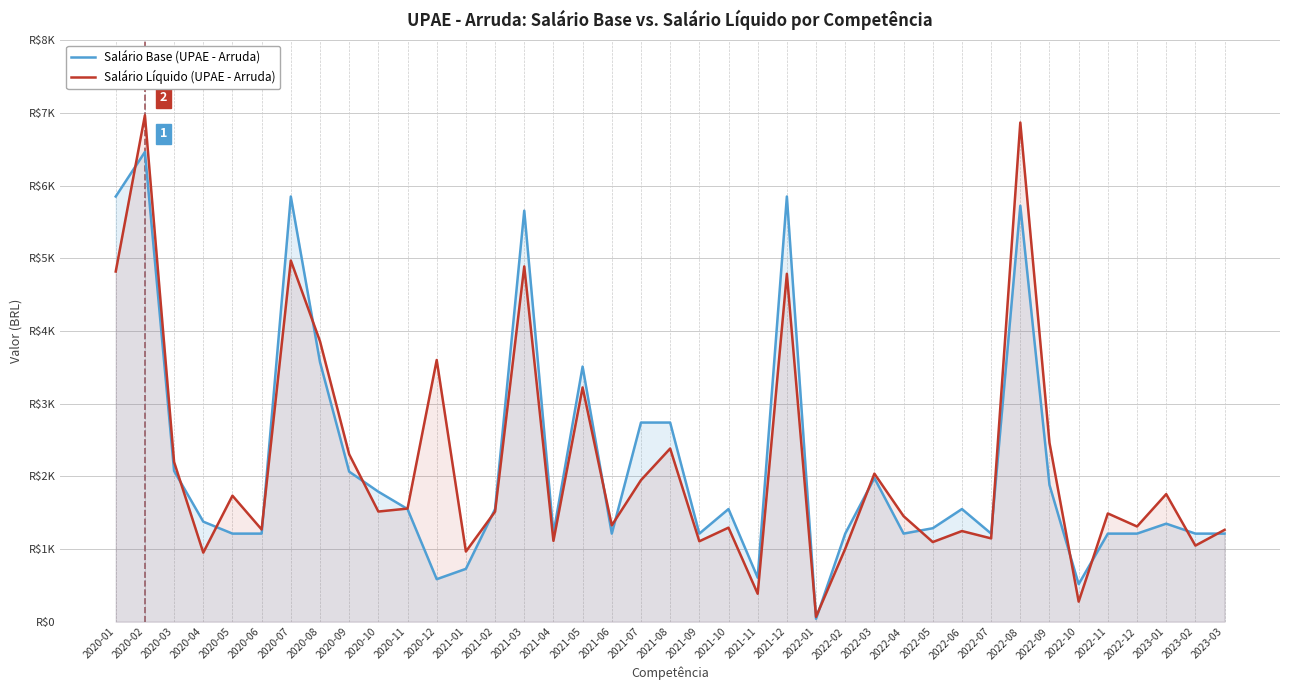

At which category is the sum across all series the highest?

2020-02